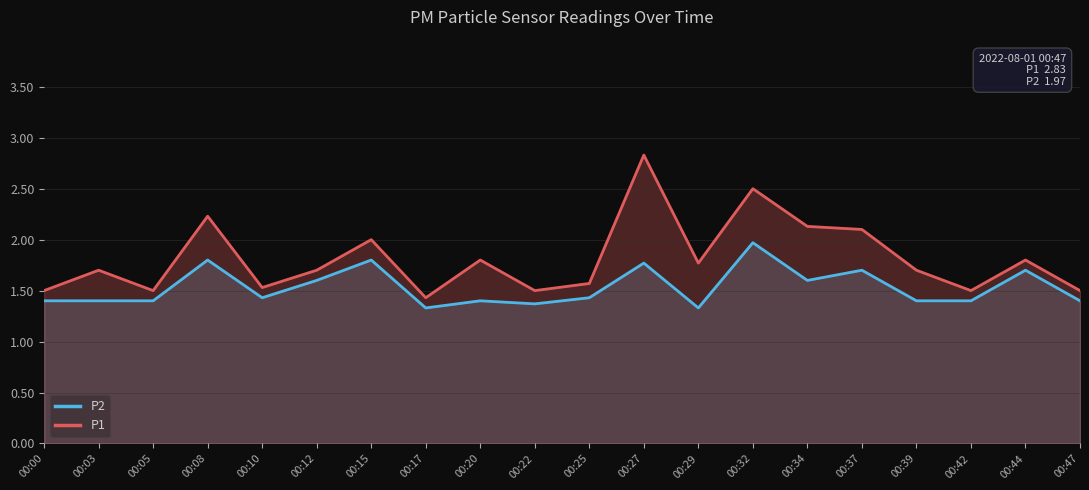

True or false: P1 and P2 cross at least once.

False